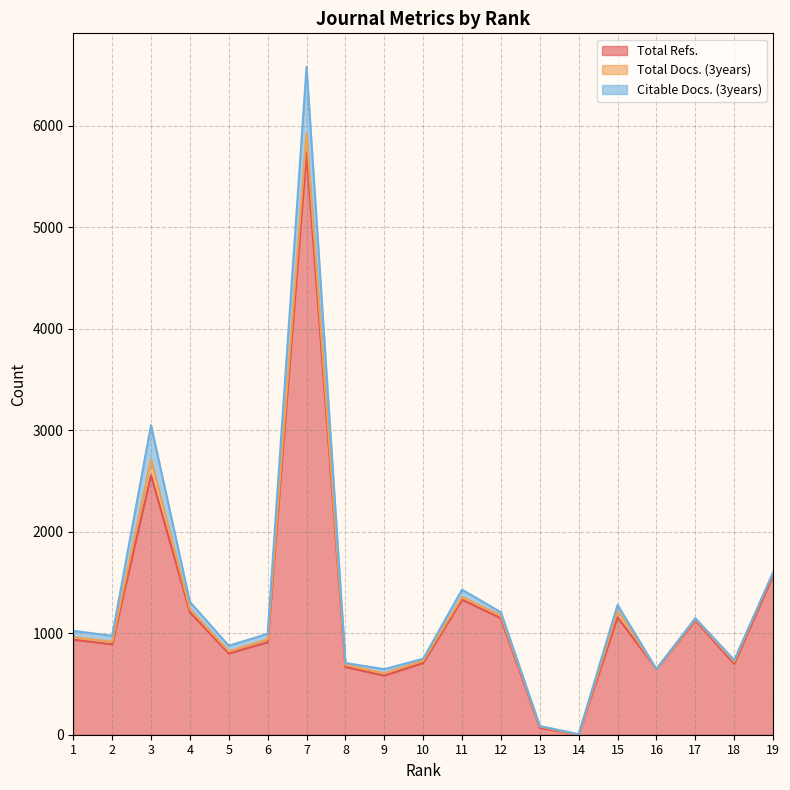

Reading left to right, transcribe all the data shown in this chart.

Total Refs.: 937	891	2558	1208	801	911	5735	668	582	707	1331	1148	69	0	1158	647	1126	699	1569
Total Docs. (3years): 24	27	153	30	22	29	190	21	24	22	27	28	13	0	63	0	13	23	28
Citable Docs. (3years): 63	57	340	71	54	55	659	18	40	20	72	31	4	5	59	0	10	14	0